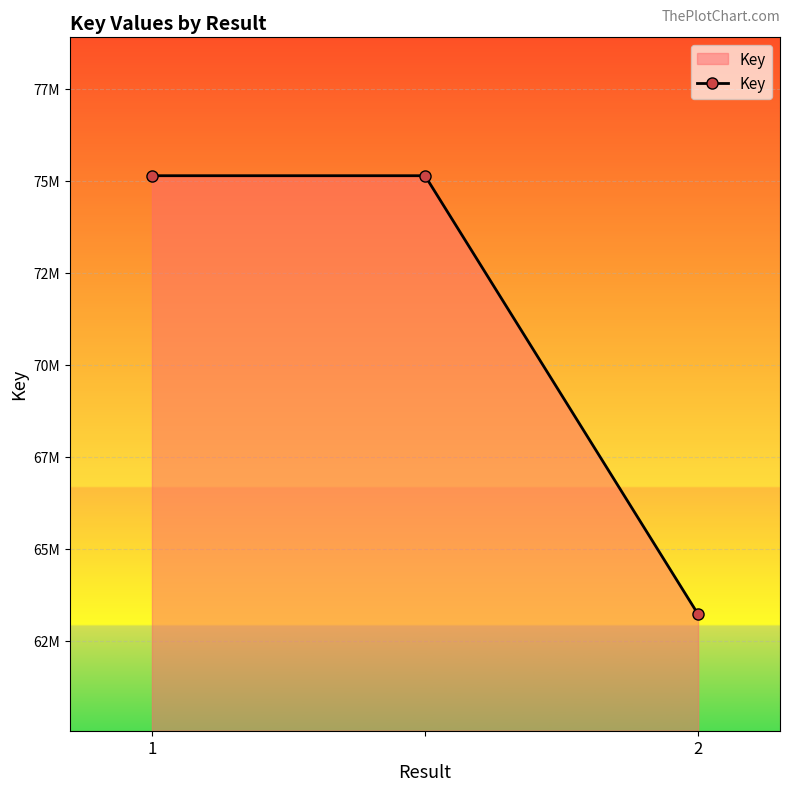

What is the value of the 1st point from the left?

75132754